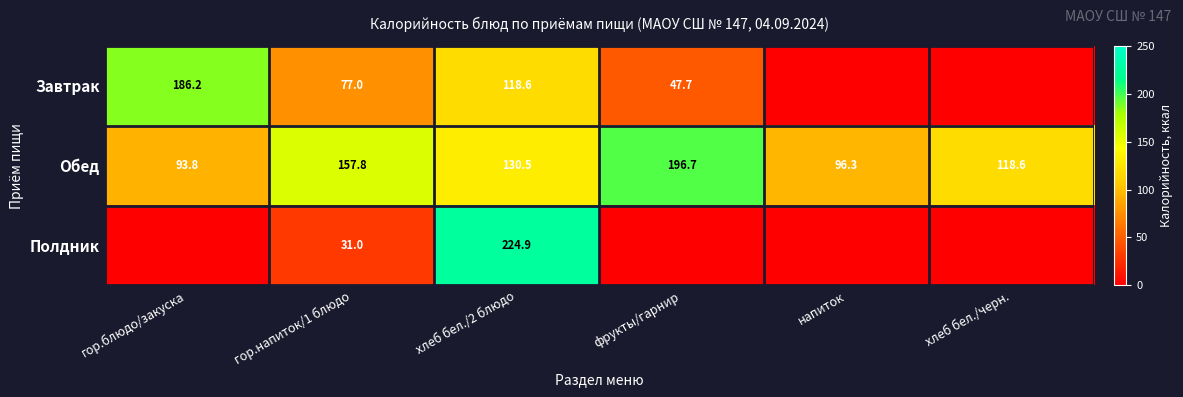

What is the difference between the Обед values at фрукты/гарнир and хлеб бел./2 блюдо?

66.2